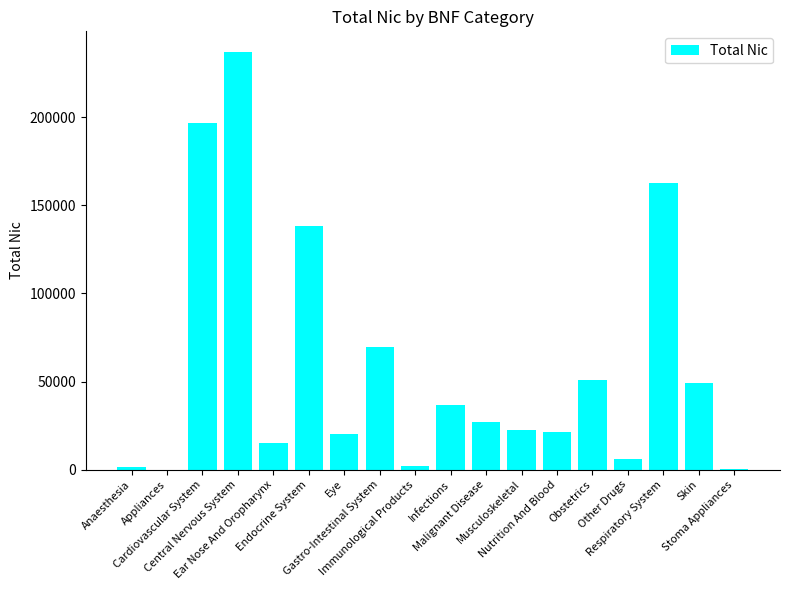

What is the sum of all values?

1057699.6